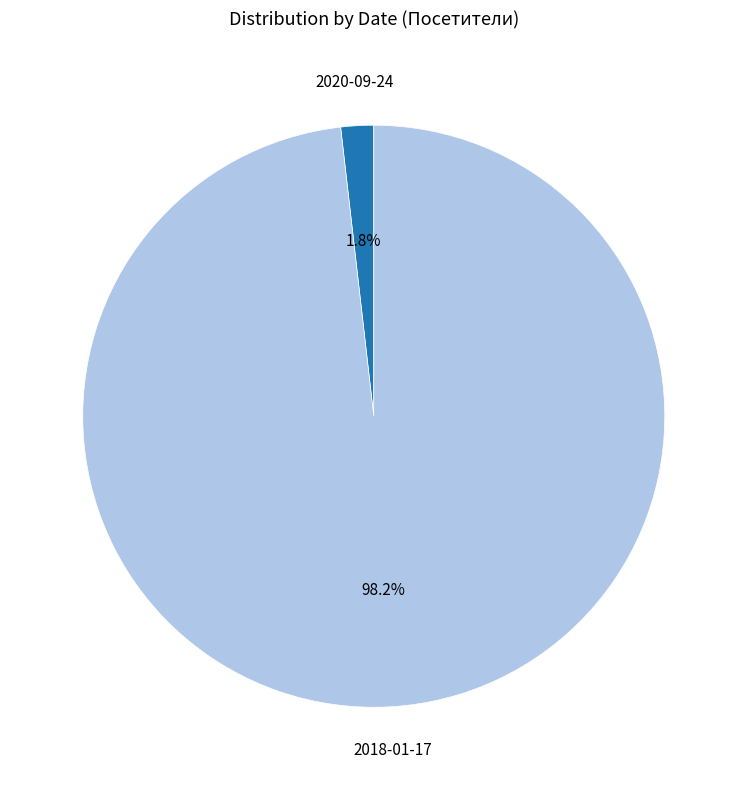

Does any single category account for the majority?

Yes